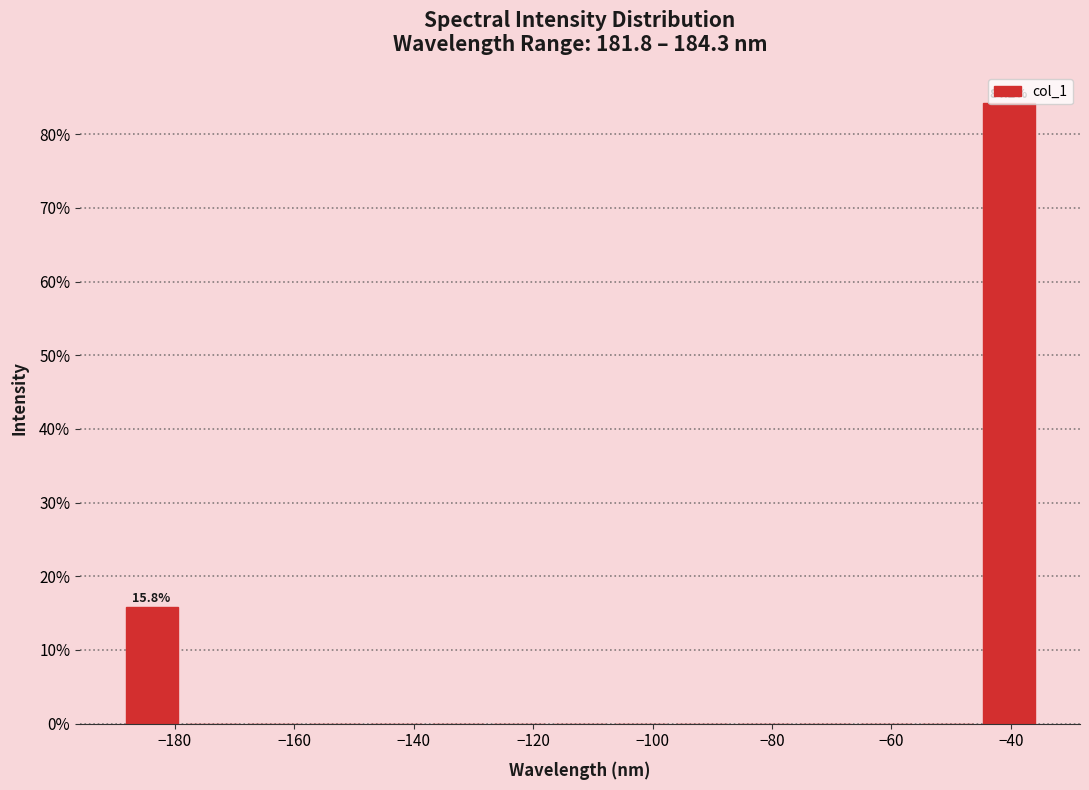

Which range on the x-axis has the tallest bar?

-46 to -36